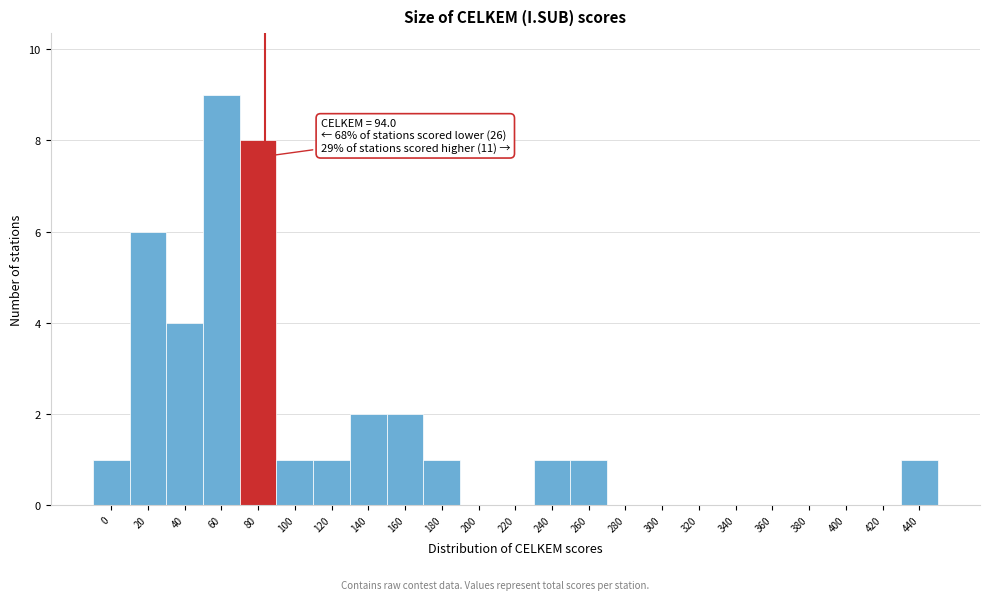

Reading left to right, list all the values displayed in this chart.

0=1	20=6	40=4	60=9	80=8	100=1	120=1	140=2	160=2	180=1	200=0	220=0	240=1	260=1	280=0	300=0	320=0	340=0	360=0	380=0	400=0	420=0	440=1